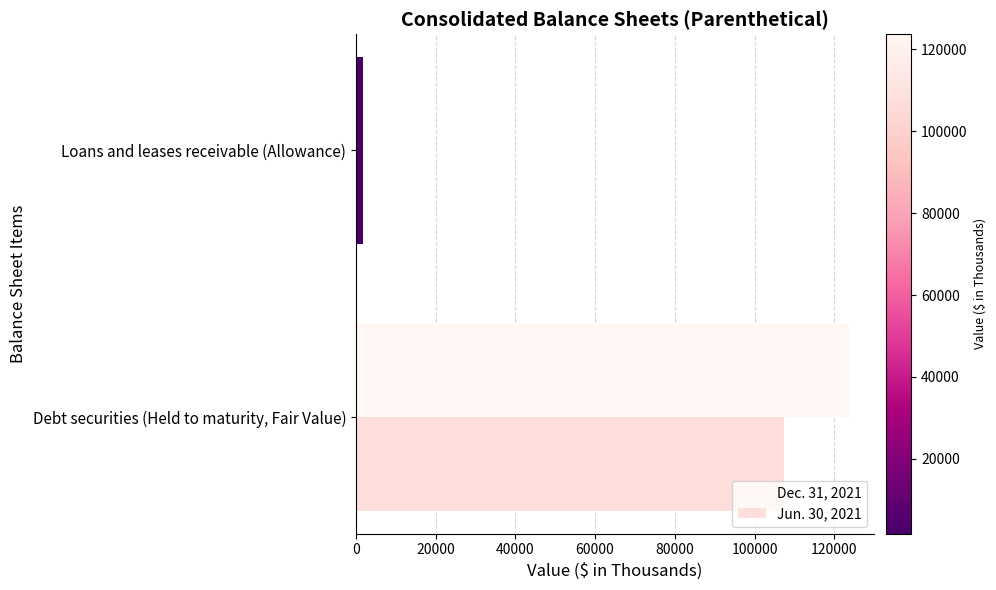

How many data points in Dec. 31, 2021 are less than 123736?

1